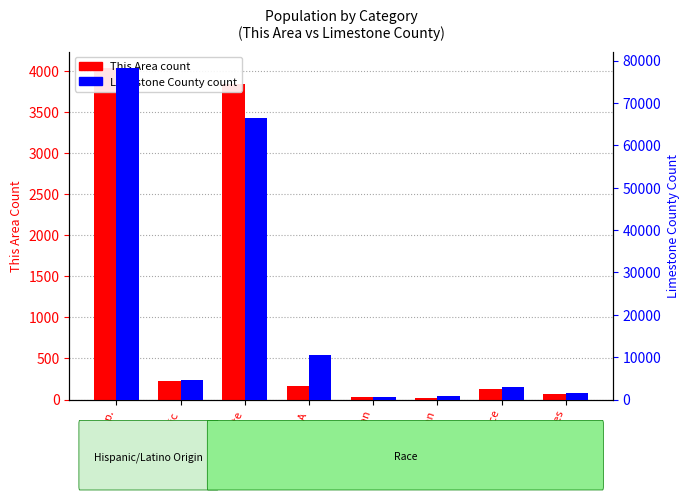

The value of This Area at Am. Indian is 52. True or false?

False